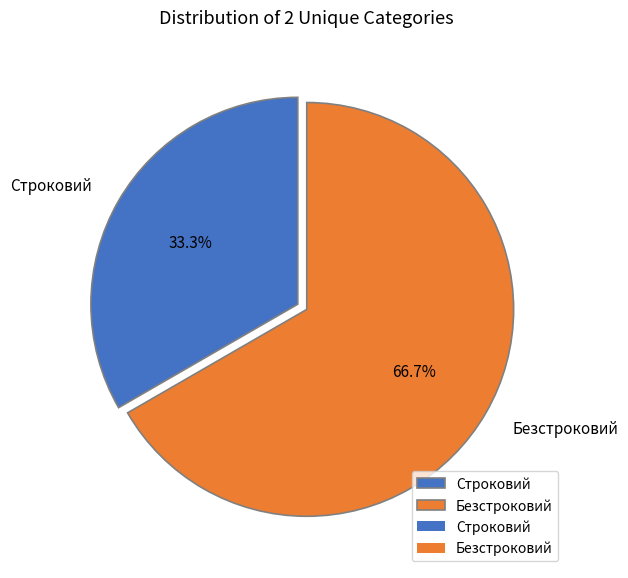

The Строковий slice represents 43% of the pie. True or false?

False